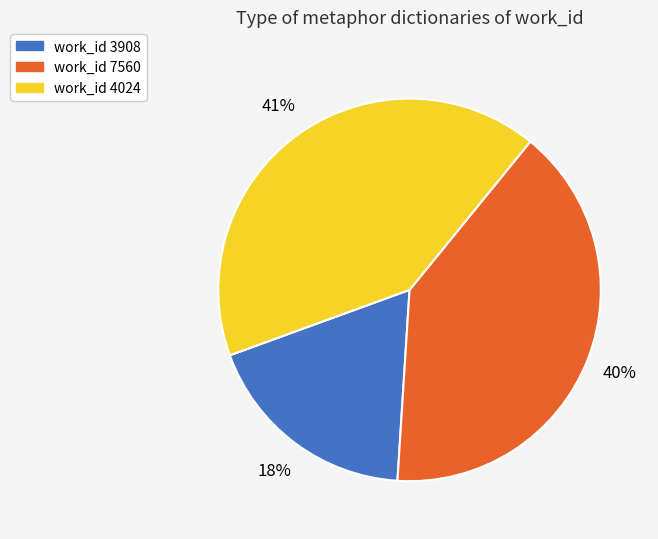

To the nearest percent, what is the combined percentage of work_id 3908 and work_id 7560?

59%